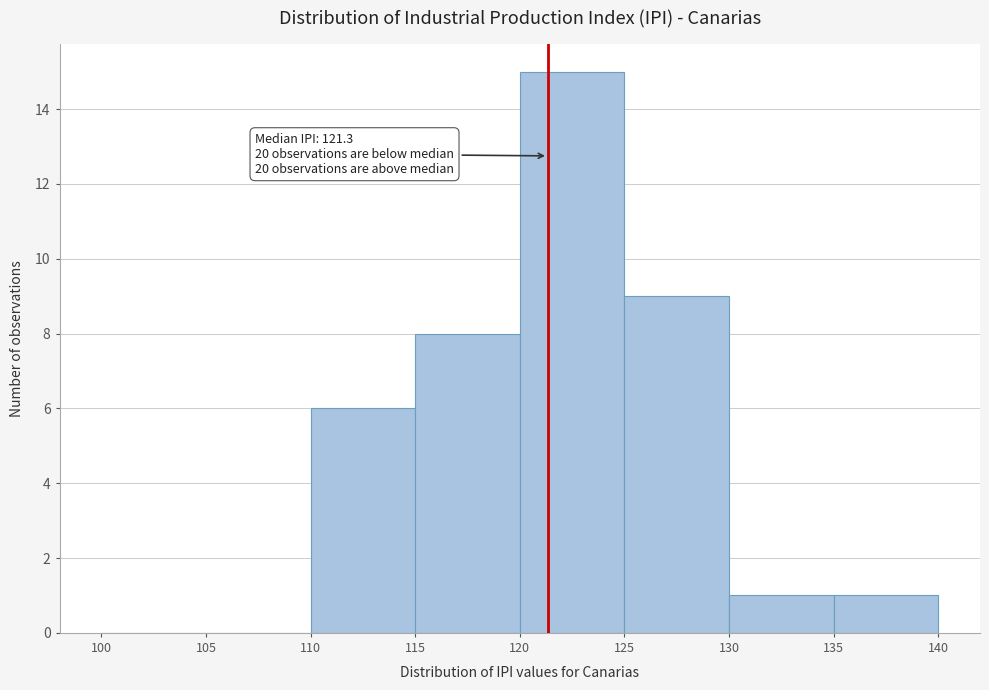

Over which range of the x-axis is the bar tallest?

120 to 125